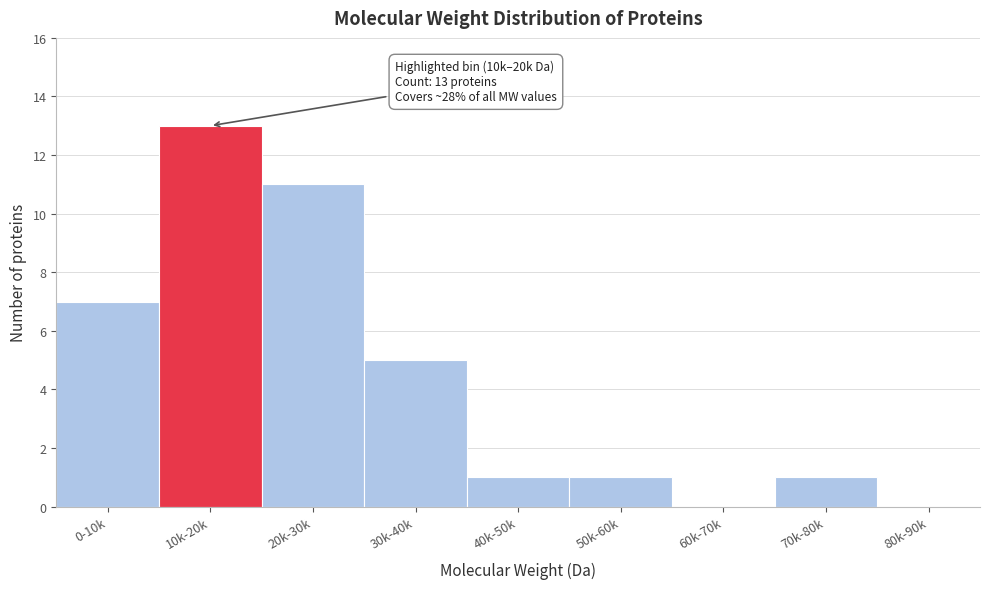

Reading left to right, extract all data points from this chart.

0-10k=7	10k-20k=13	20k-30k=11	30k-40k=5	40k-50k=1	50k-60k=1	60k-70k=0	70k-80k=1	80k-90k=0